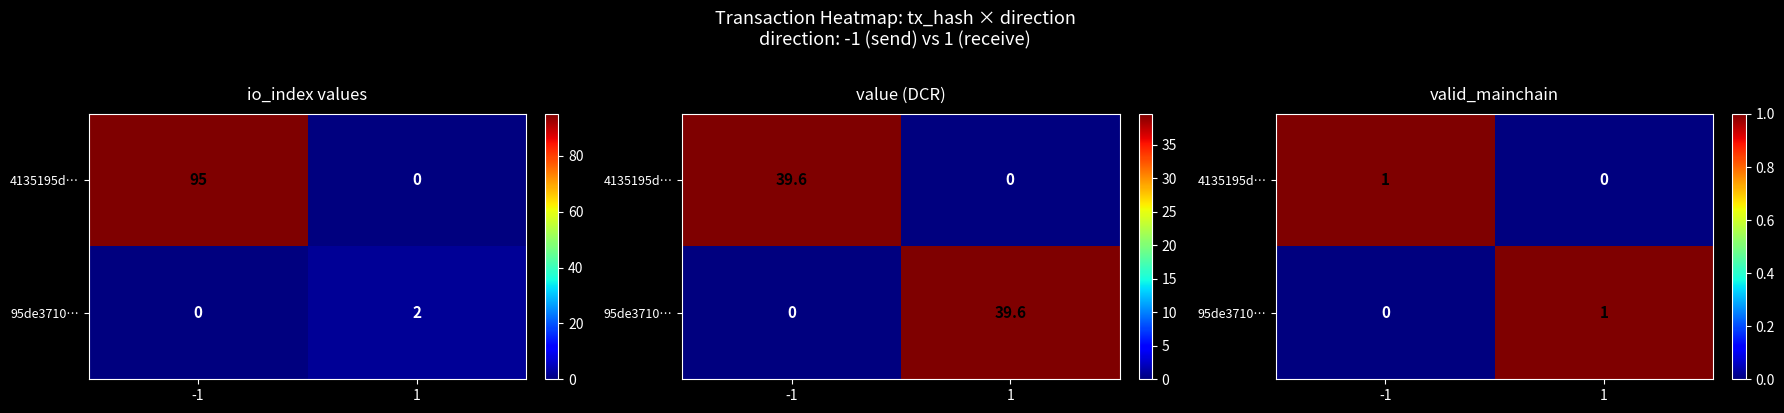

At how many categories does at least one series exceed 0?

2